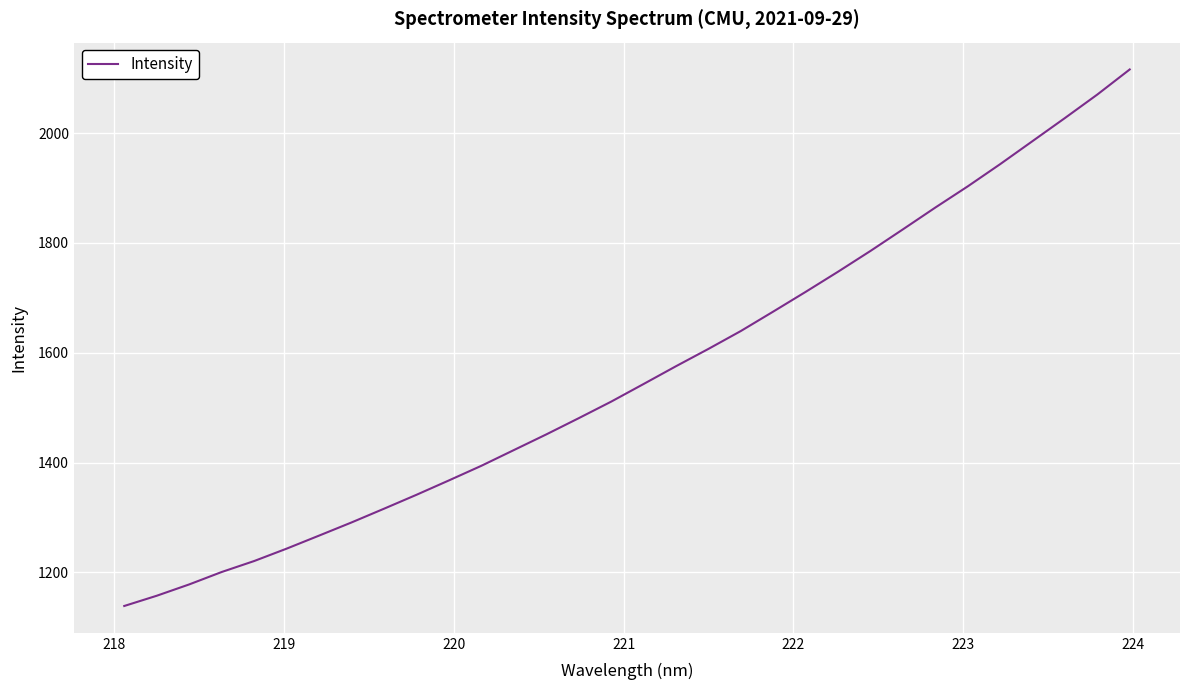

Is this an area chart (filled region under the line)?

No